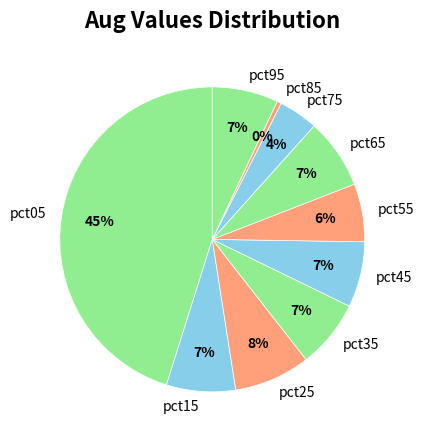

True or false: pct45 accounts for 13% of the total.

False